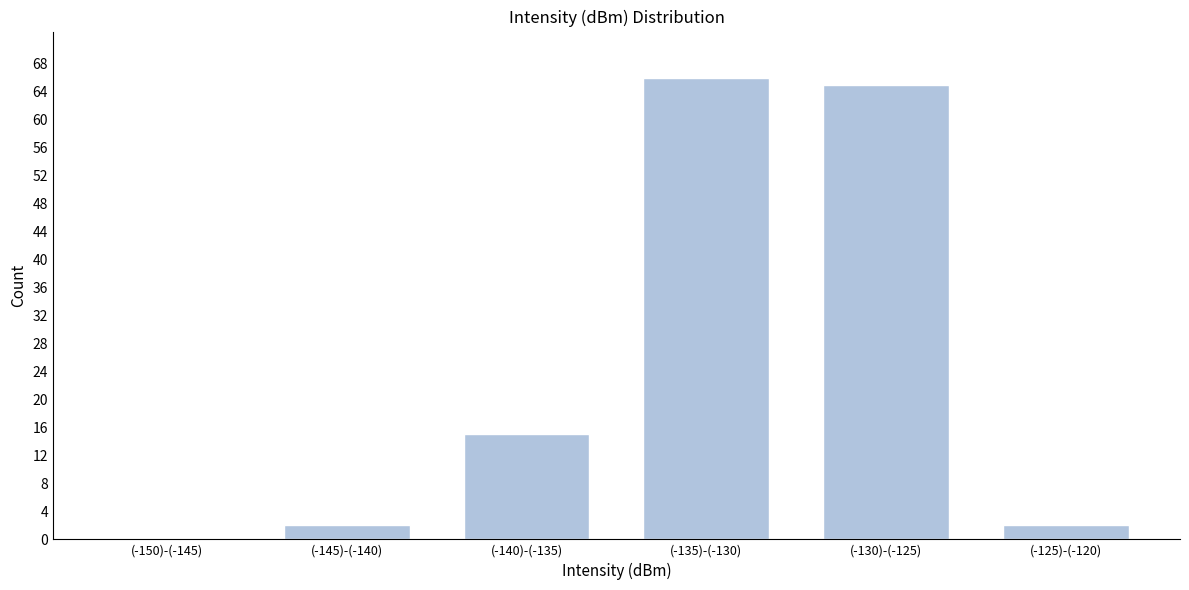

Reading left to right, transcribe all the data shown in this chart.

(-150)-(-145)=0	(-145)-(-140)=2	(-140)-(-135)=15	(-135)-(-130)=66	(-130)-(-125)=65	(-125)-(-120)=2